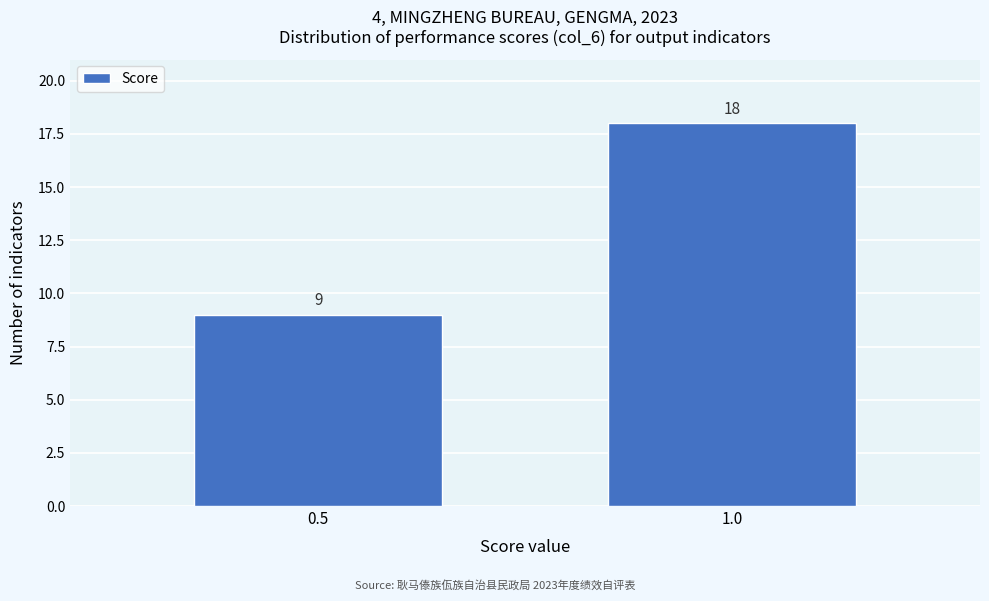

Reading left to right, extract all data points from this chart.

0.5=9	1.0=18